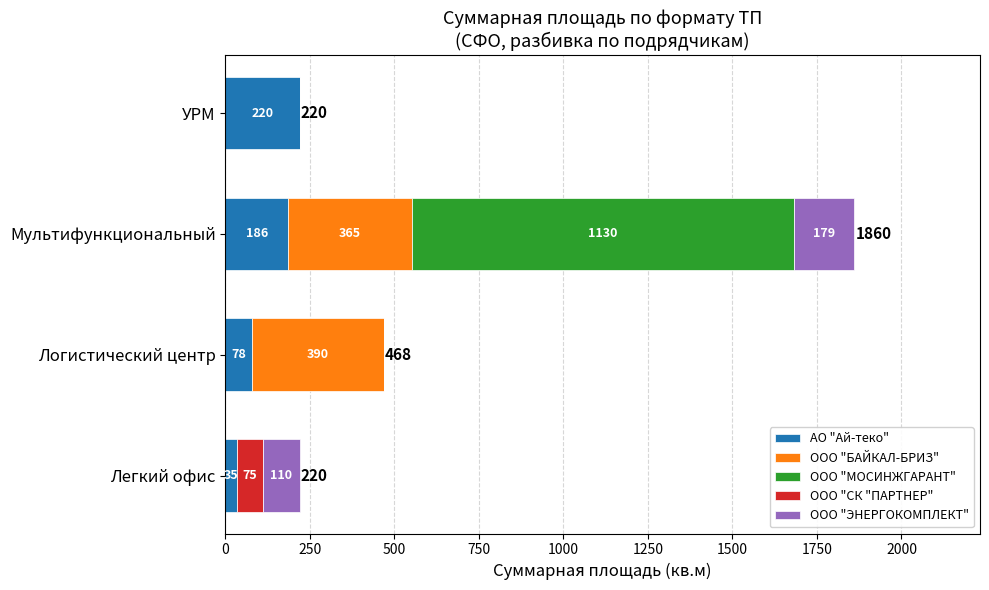

At which category is the sum across all series the highest?

Мультифункциональный